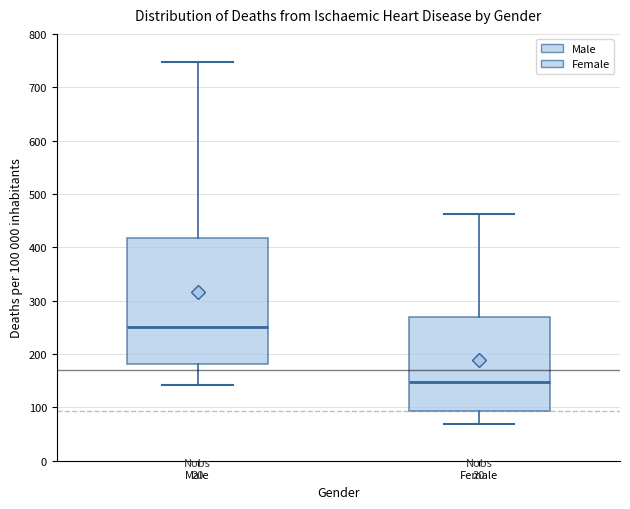

Reading left to right, transcribe this box plot: for each box, give where its median line is, the range the box spans, and where its two whiskers end, as read against the y-axis. The values are not printed on the chart, so give them approximately, as read against the axis.

Male: median 250, box 180 to 420, whiskers 140 to 750
Female: median 150, box 90 to 270, whiskers 70 to 460